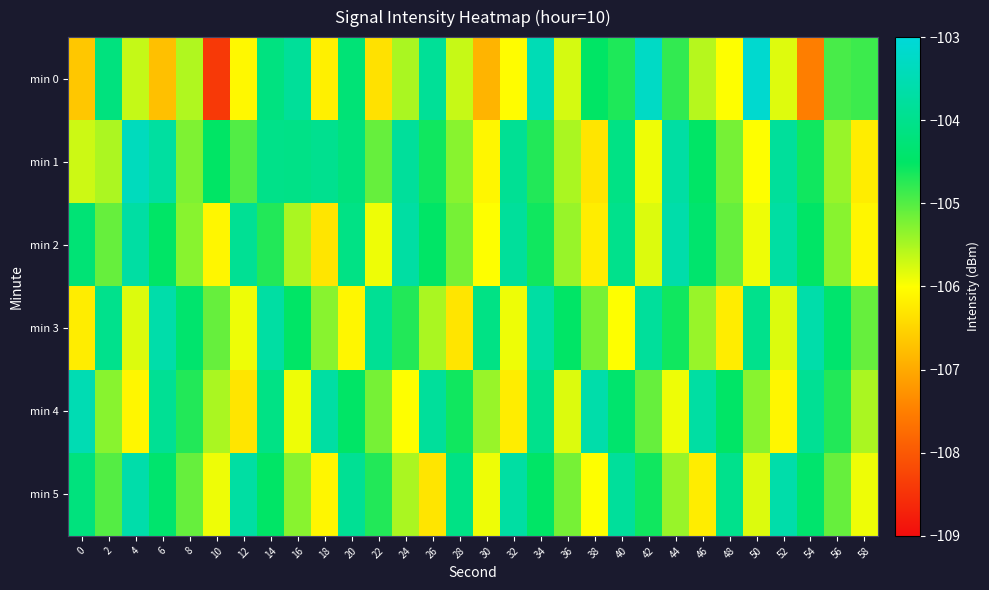

Rank the series at 0 from highest to lowest value.

min 4, min 5, min 2, min 1, min 3, min 0